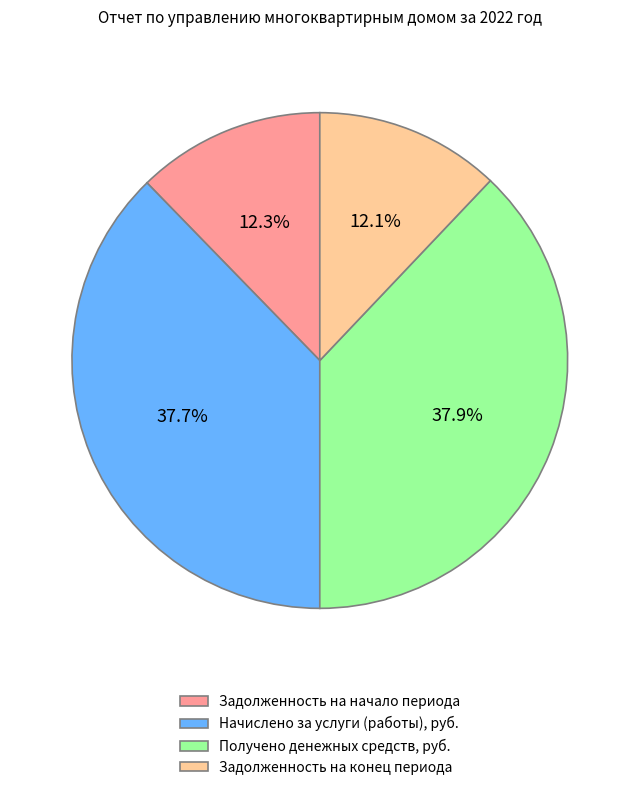

Rank the categories by value from highest to lowest.

Получено денежных средств, руб., Начислено за услуги (работы), руб., Задолженность на начало периода, Задолженность на конец периода